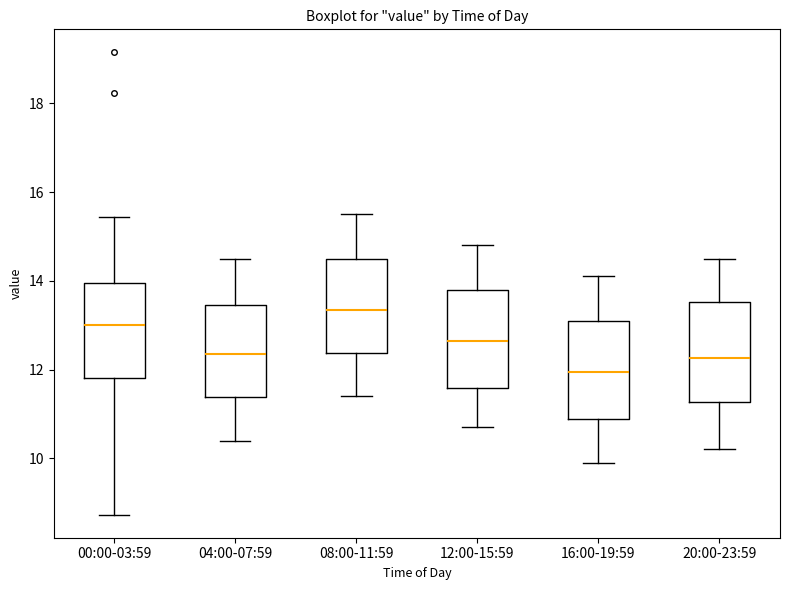

Where does the lower whisker of the box for 16:00-19:59 end on the y-axis? The values are not printed on the chart, so give them approximately, as read against the axis.

10.0